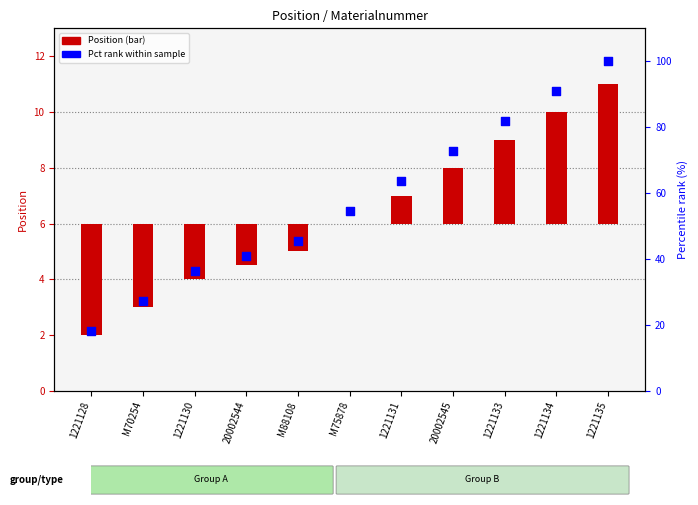

At which category is the sum across all series the highest?

1221135